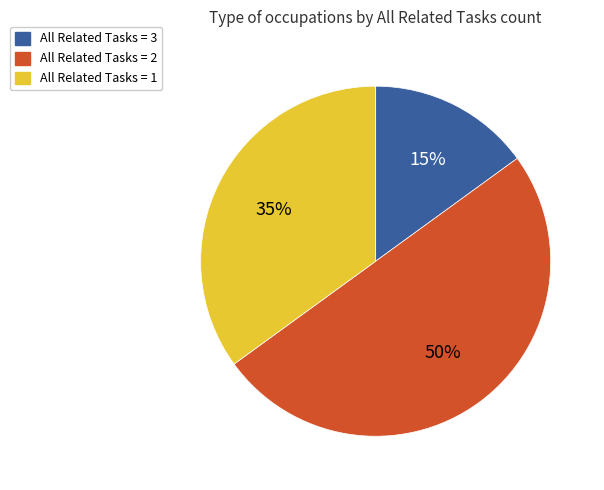

To the nearest percent, what is the difference between the largest and smallest slice percentages?

35%